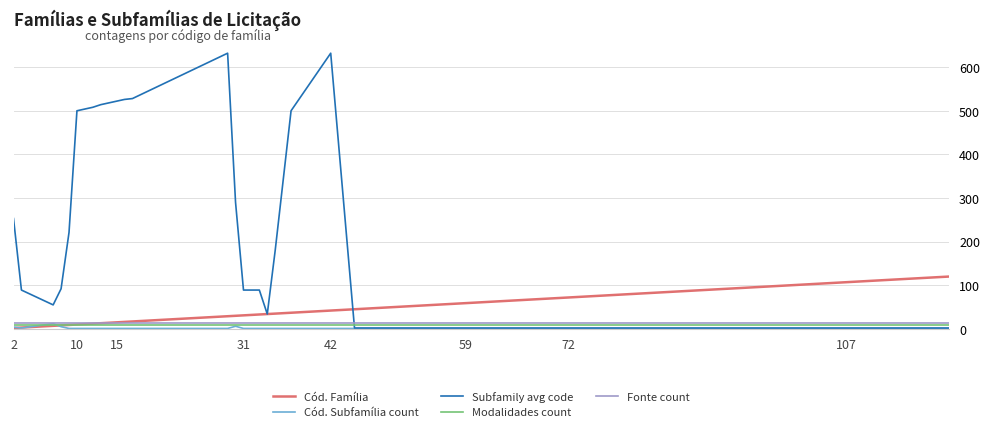

What is the maximum value for Cód. Subfamília count?

12